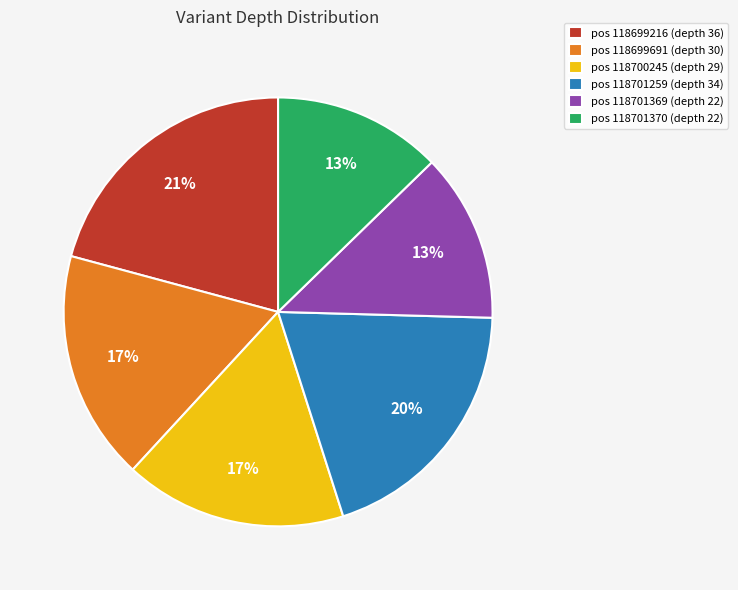

Do pos 118701370 (depth 22) and pos 118701369 (depth 22) together represent more than half of the pie?

No